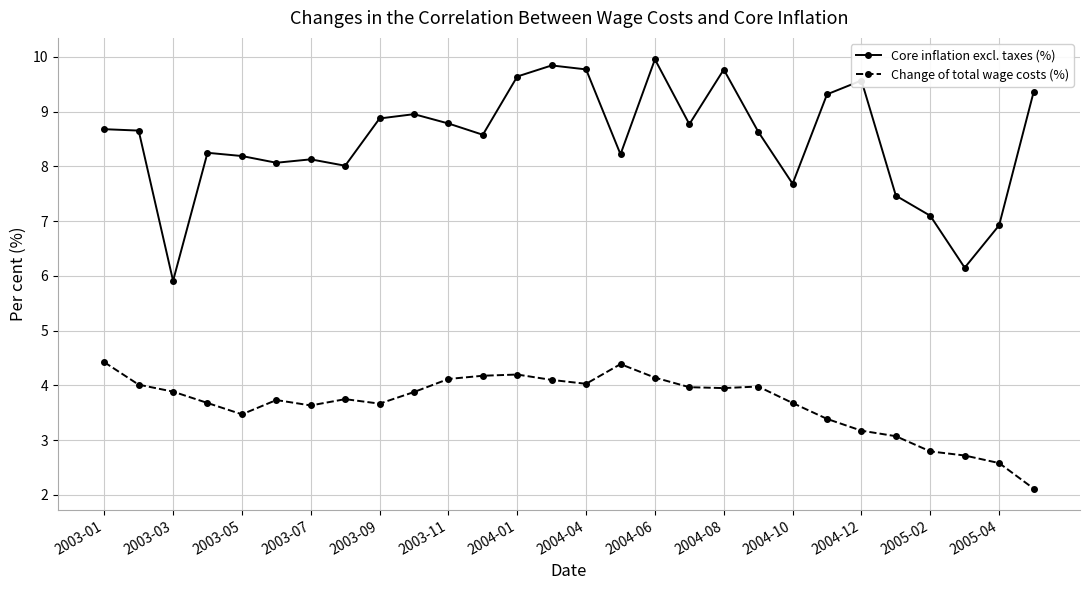

Which series has the largest total across all categories?

Core inflation excl. taxes (%)